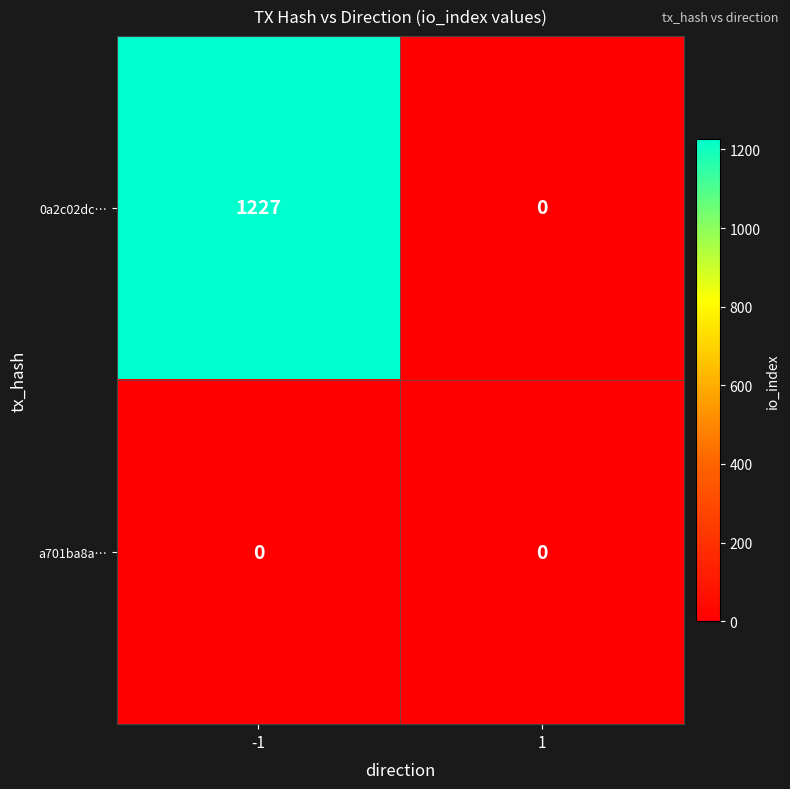

Which series changed the most between -1 and 1?

0a2c02dc…